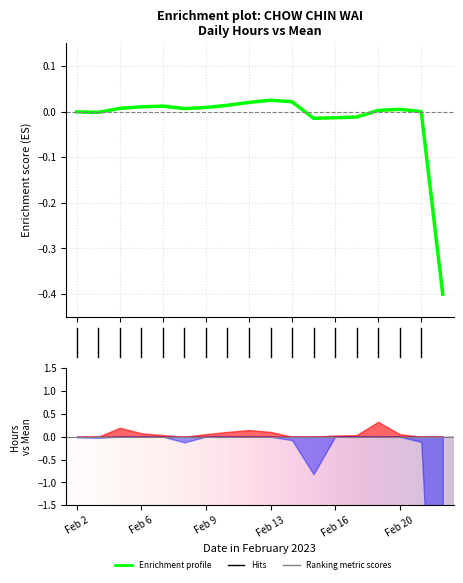

How many interior local peaks (higher than both neighbors) does the data have?

3